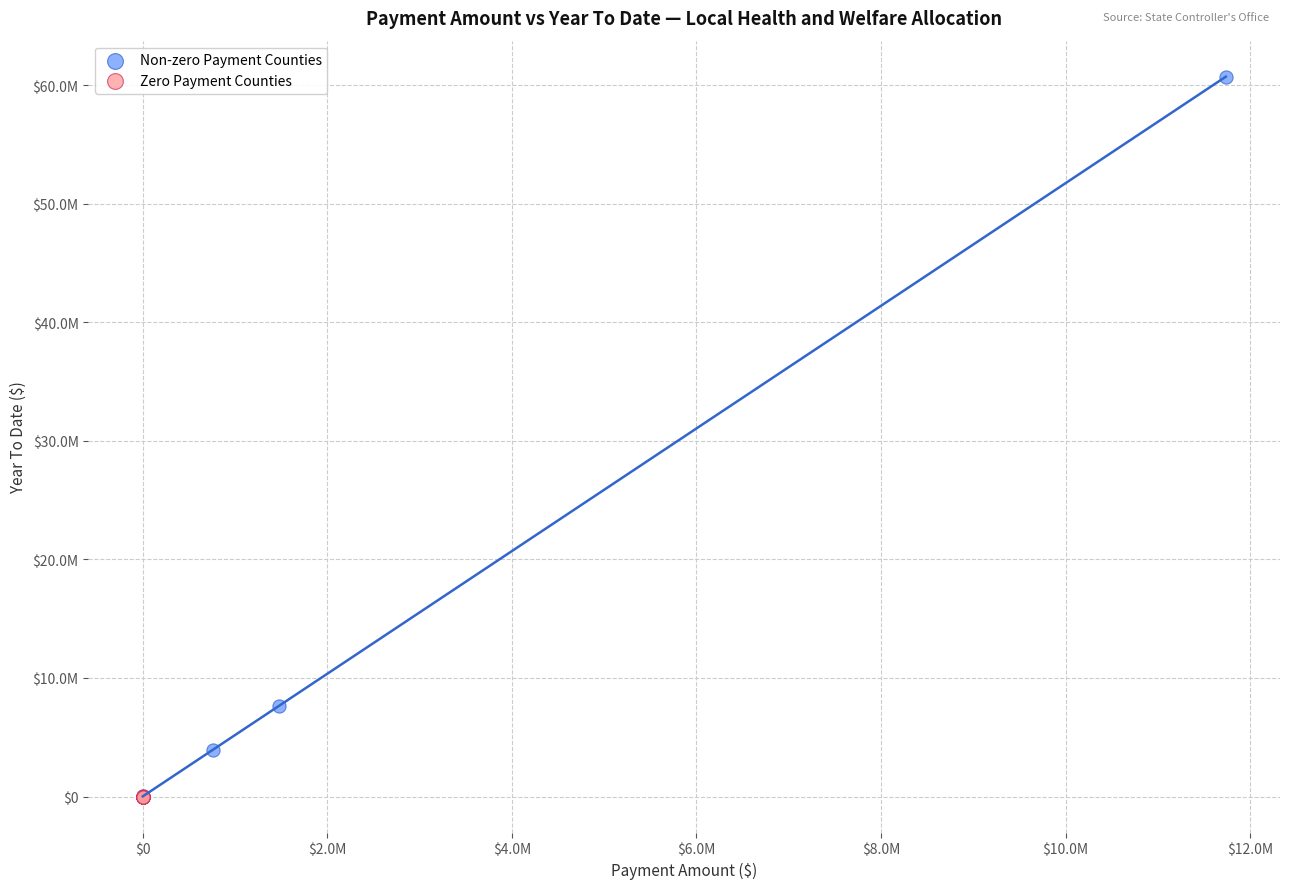

Which series contains the highest Y value?

Non-zero Payment Counties